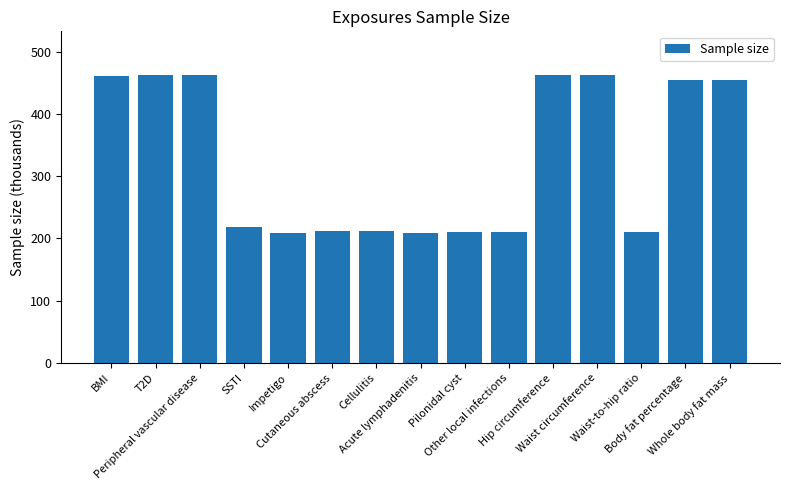

What is the maximum value shown in the chart?

463.0